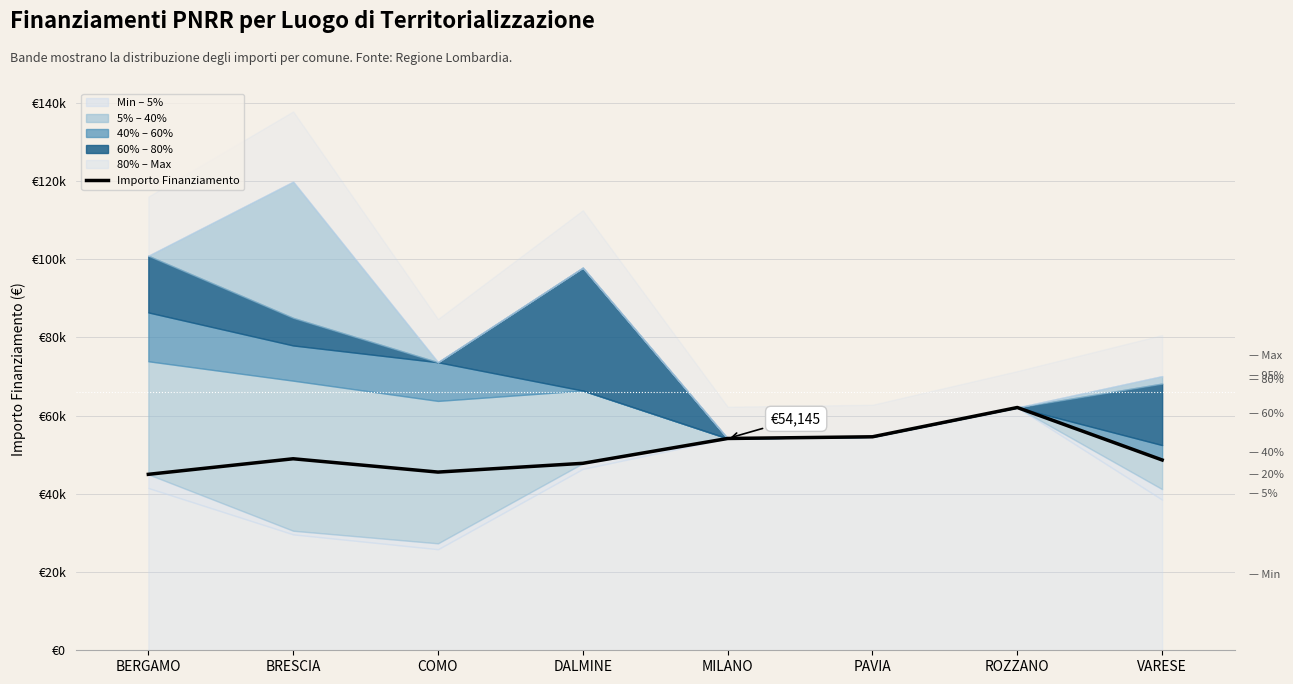

What is the change in value from COMO to PAVIA?

+9023.9